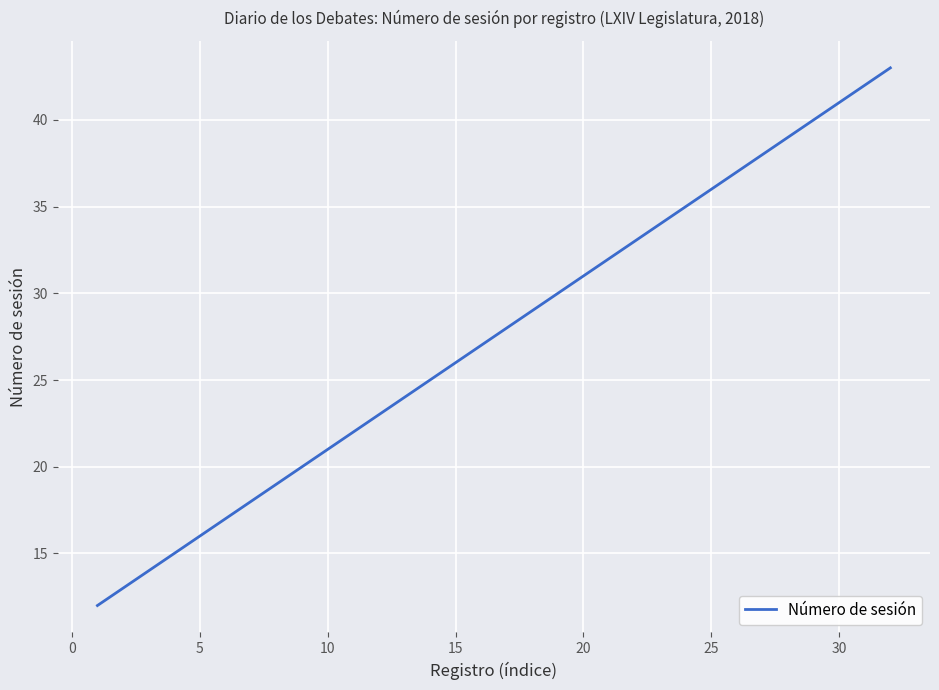

Is this an area chart (filled region under the line)?

No